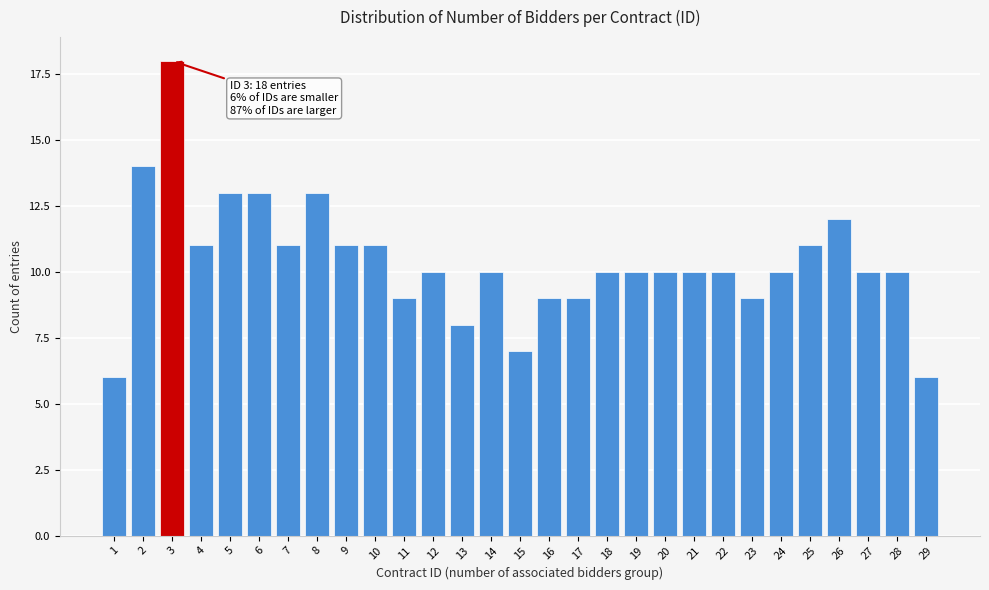

Reading left to right, extract all data points from this chart.

6	14	18	11	13	13	11	13	11	11	9	10	8	10	7	9	9	10	10	10	10	10	9	10	11	12	10	10	6